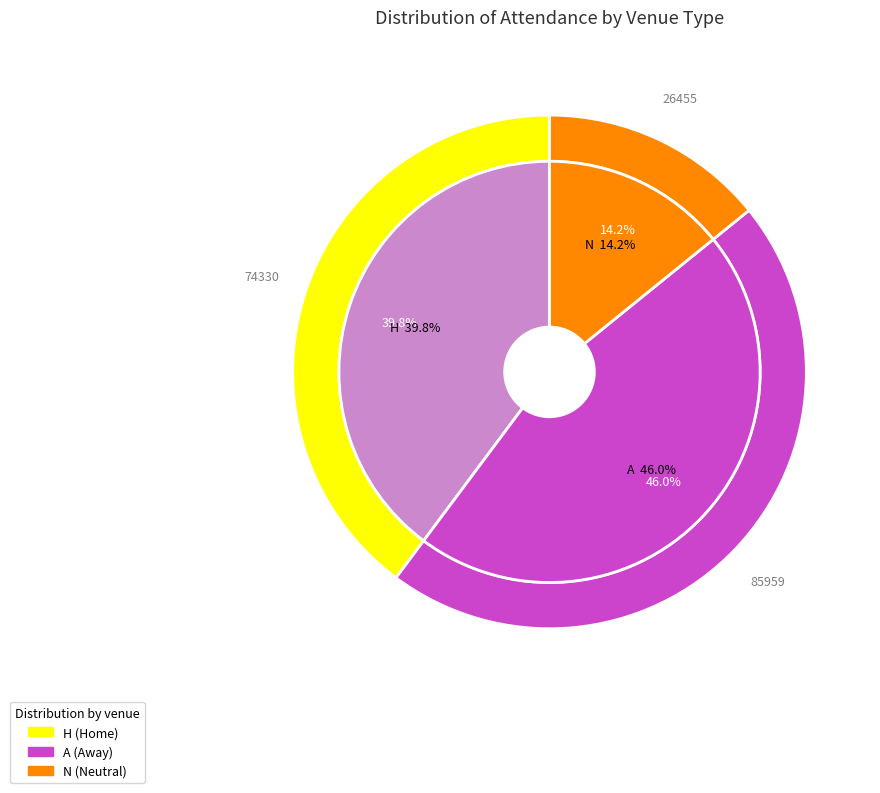

True or false: 13 accounts for 6% of the total.

False